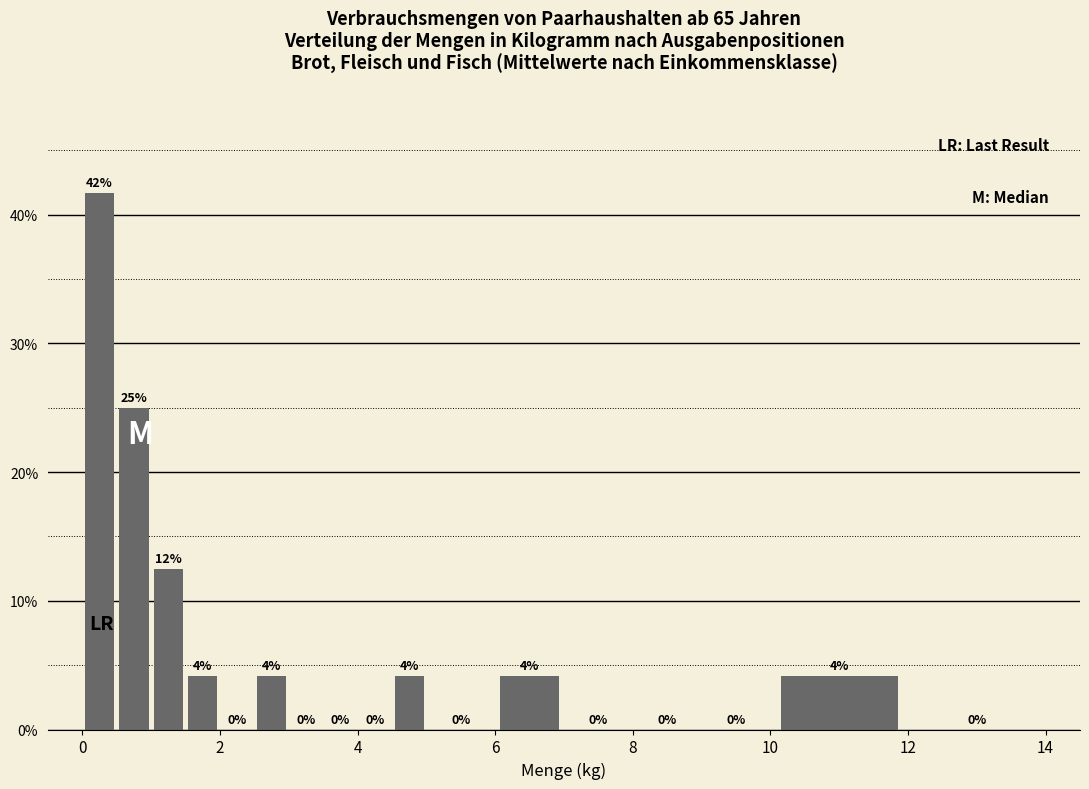

Read against the x-axis, roughly where is the centre of the tallest bar?

0.2